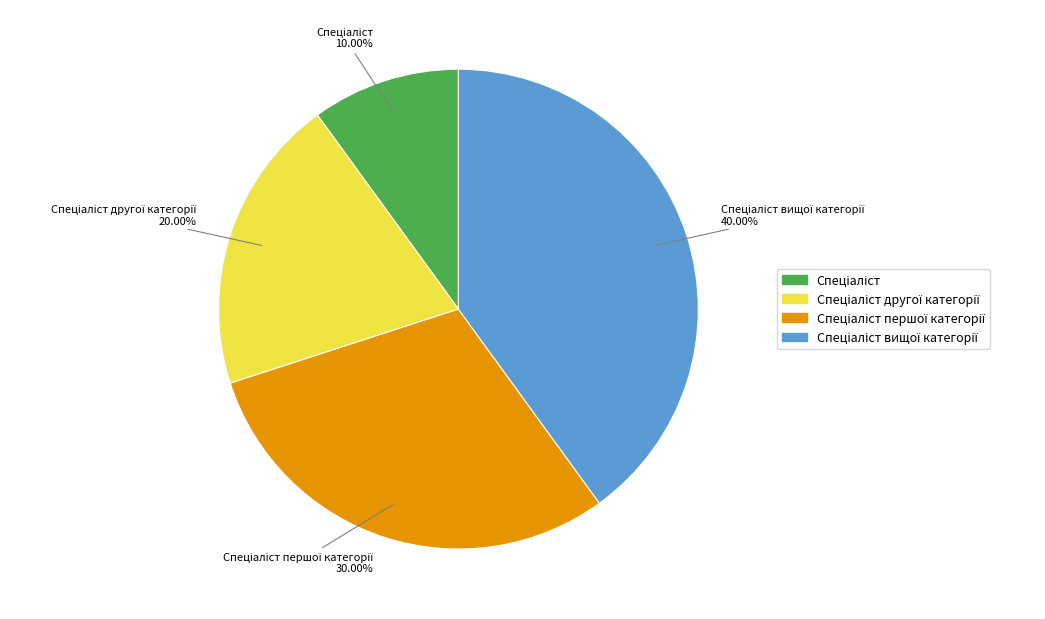

Is there any slice that represents more than half of the pie?

No